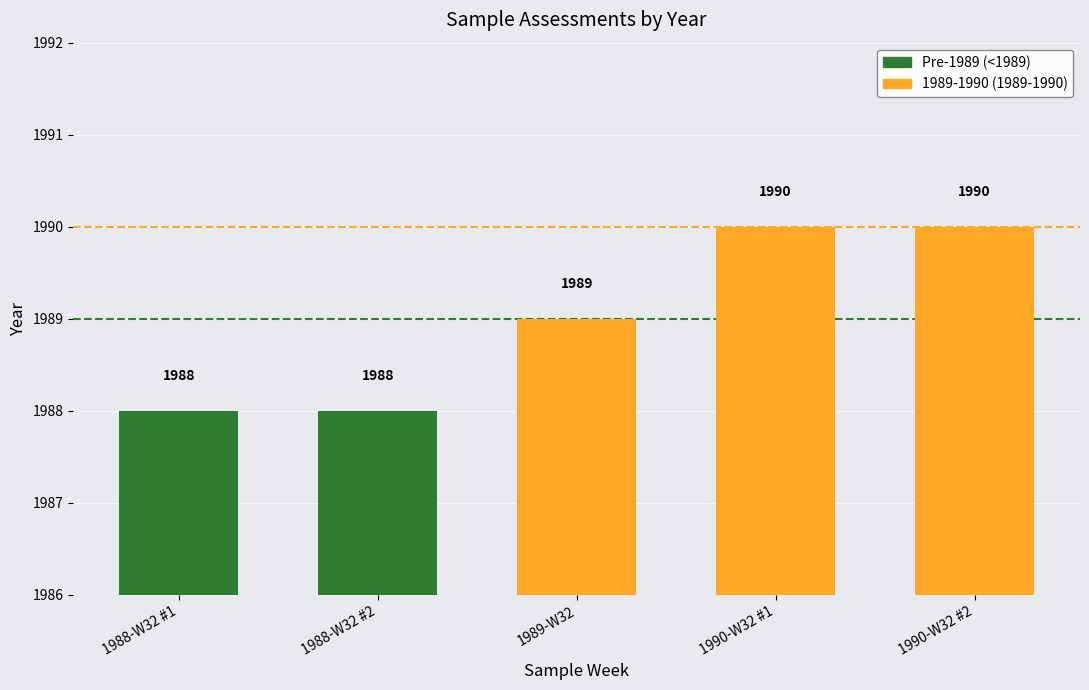

Reading right to left, extract all data points from this chart.

1990	1990	1989	1988	1988